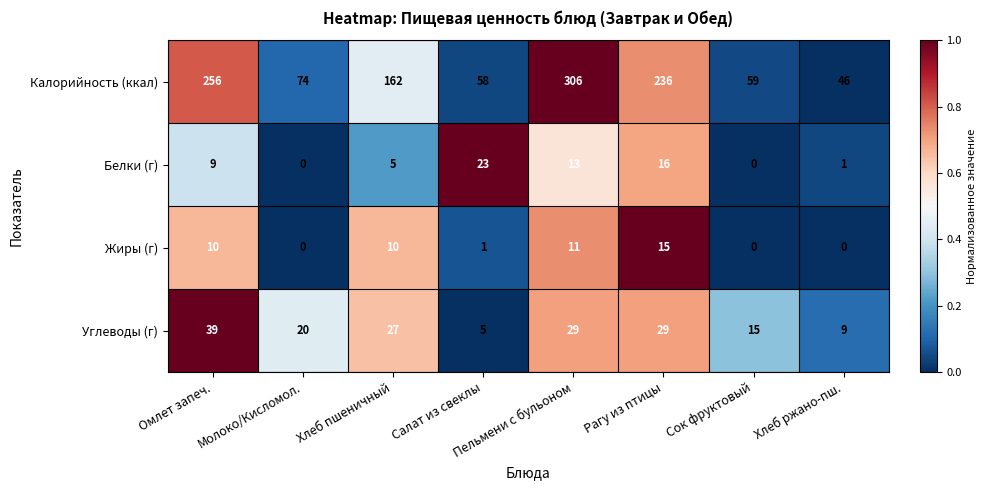

True or false: Калорийность (ккал) has a value of 46 at Хлеб ржано-пш..

True